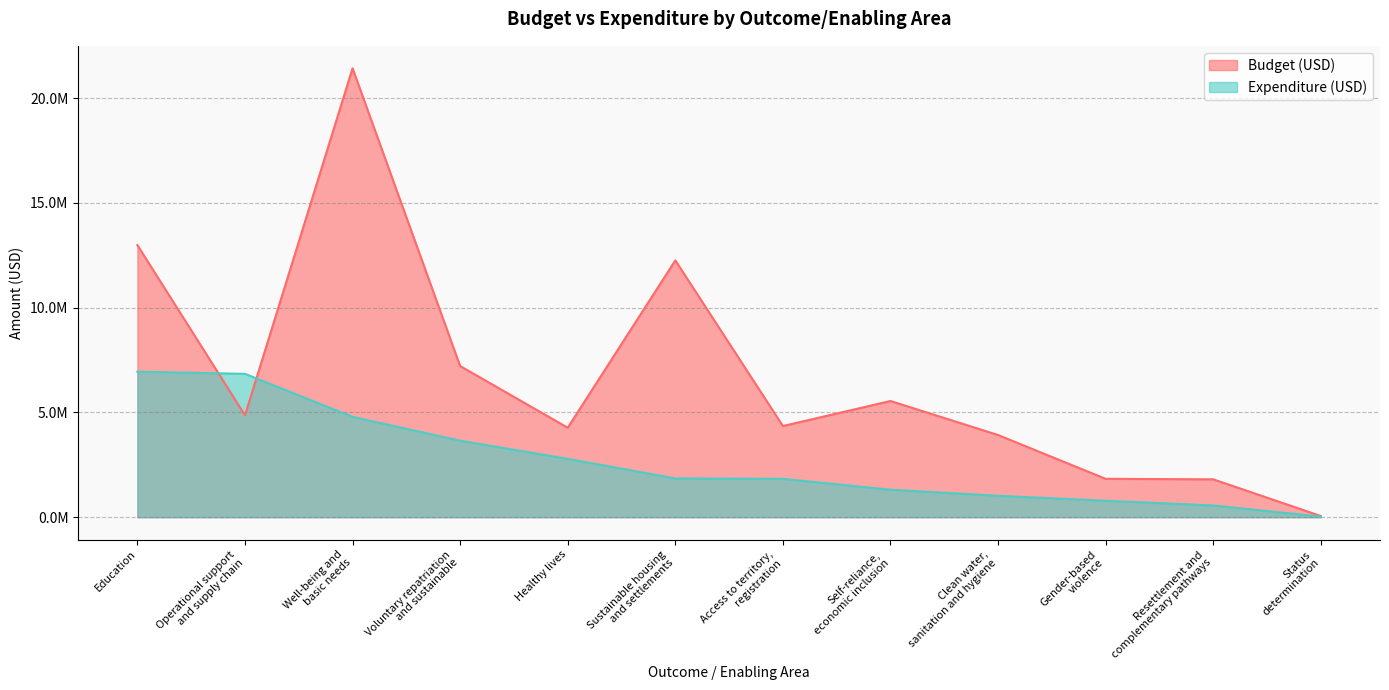

Reading left to right, list all the values displayed in this chart.

Budget (USD): Education=12986913	Operational support
and supply chain=4865359	Well-being and
basic needs=21427792	Voluntary repatriation
and sustainable=7214928	Healthy lives=4270993	Sustainable housing
and settlements=12258783	Access to territory,
registration=4351076	Self-reliance,
economic inclusion=5546003	Clean water,
sanitation and hygiene=3922244	Gender-based
violence=1831421	Resettlement and
complementary pathways=1807846	Status
determination=55777
Expenditure (USD): Education=6943905	Operational support
and supply chain=6842553	Well-being and
basic needs=4788672	Voluntary repatriation
and sustainable=3651517	Healthy lives=2784004	Sustainable housing
and settlements=1849263	Access to territory,
registration=1829958	Self-reliance,
economic inclusion=1311042	Clean water,
sanitation and hygiene=1020622	Gender-based
violence=783980	Resettlement and
complementary pathways=558232	Status
determination=29951